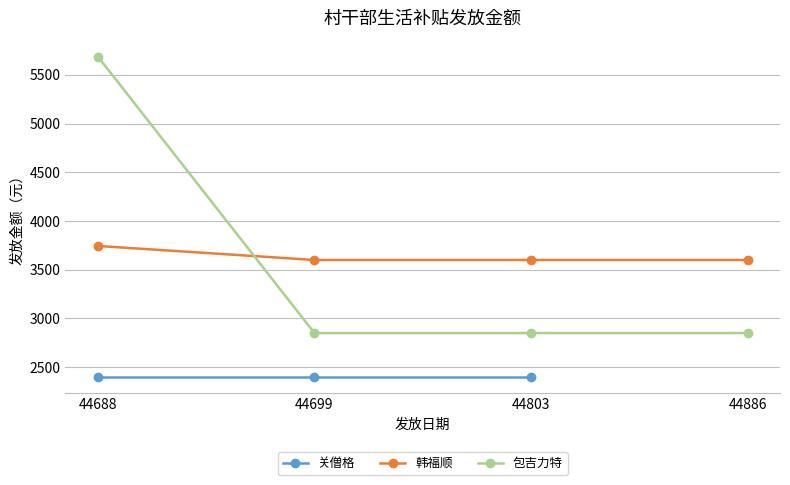

Does the chart display data point markers on the line(s)?

Yes